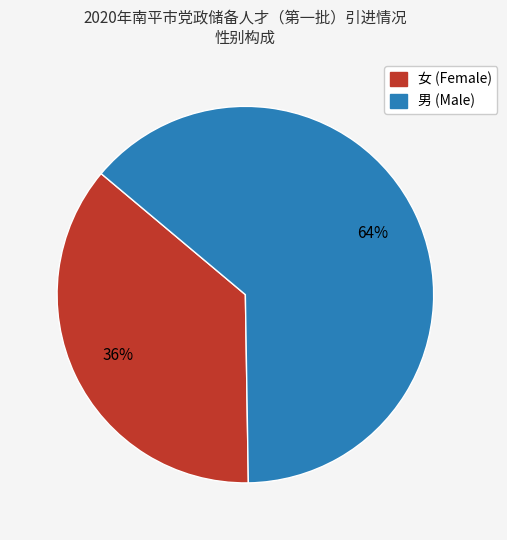

Which has a higher value, 男 or 女?

男